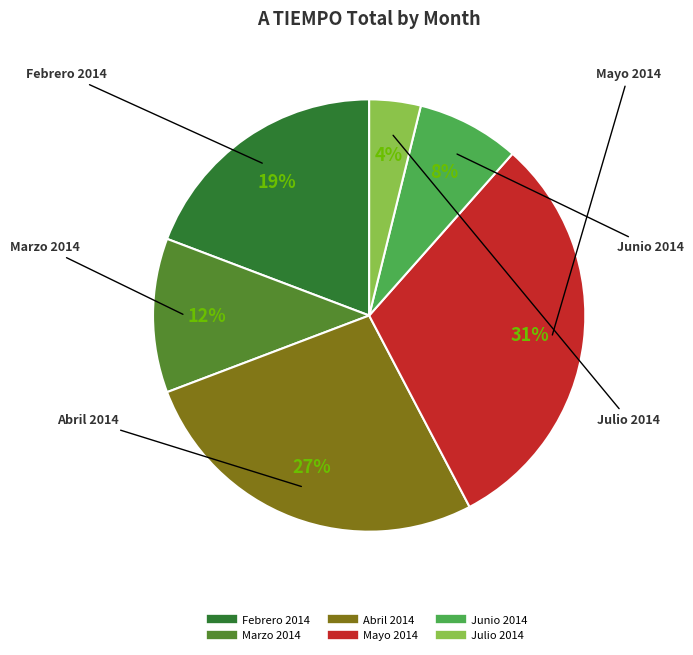

How many slices are in this pie chart?

6